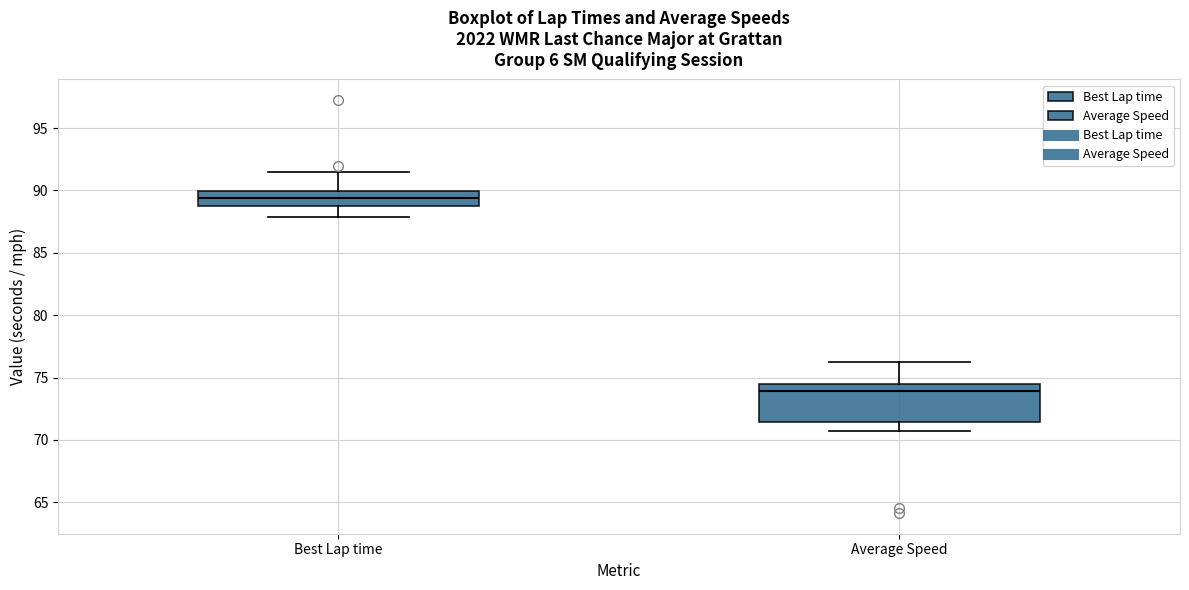

Where does the median line of the box for Best Lap time sit on the y-axis? The values are not printed on the chart, so give them approximately, as read against the axis.

89.5